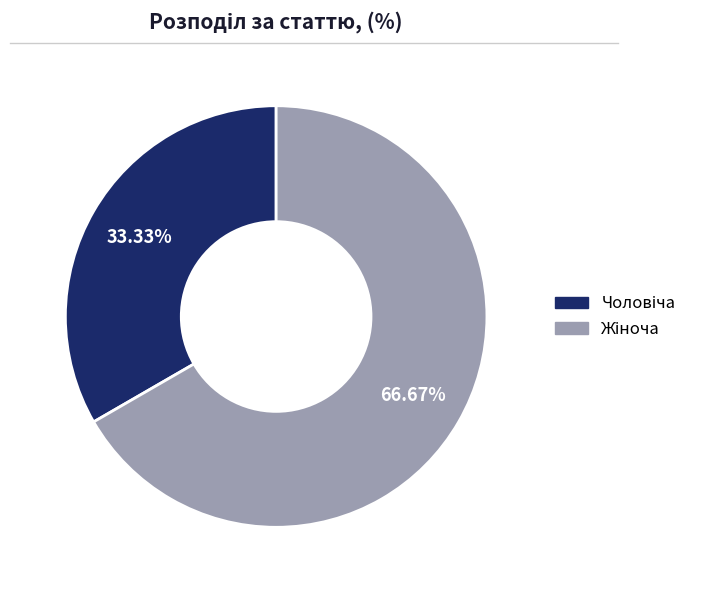

Count the number of slices in the pie.

2